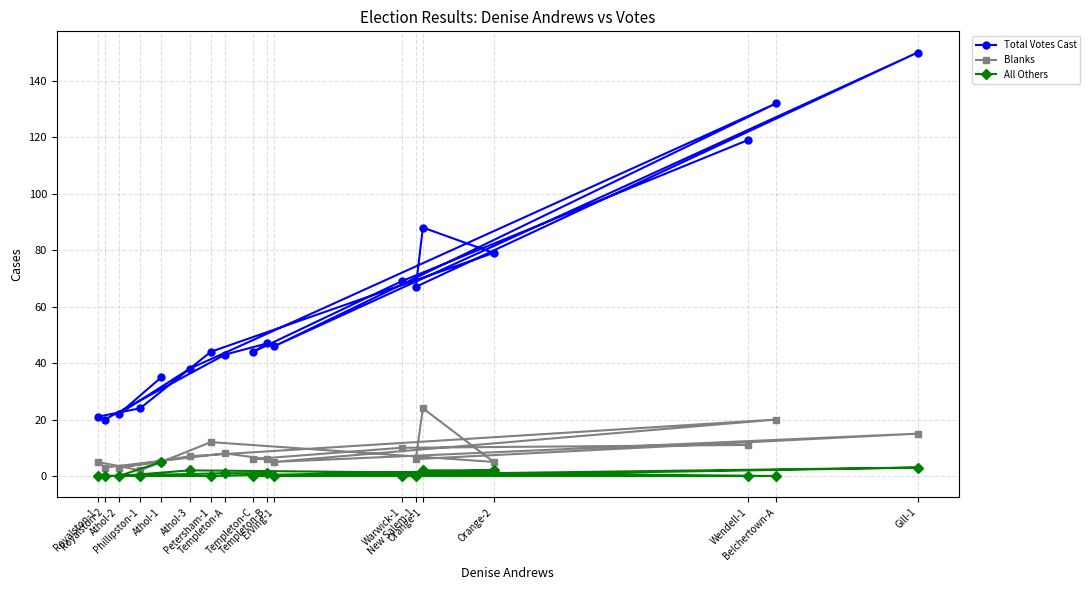

What value does the Blanks series have at Orange-1, to the nearest 5?

25